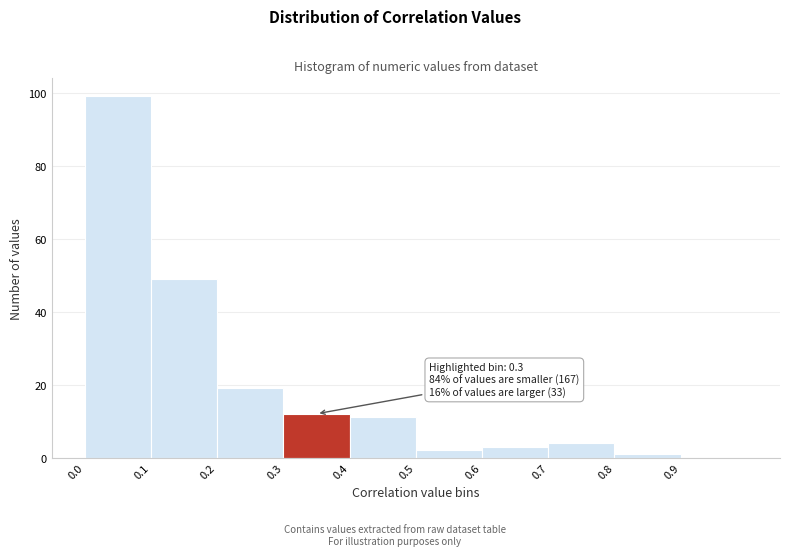

Over which range of the x-axis is the bar tallest?

0.0 to 0.1